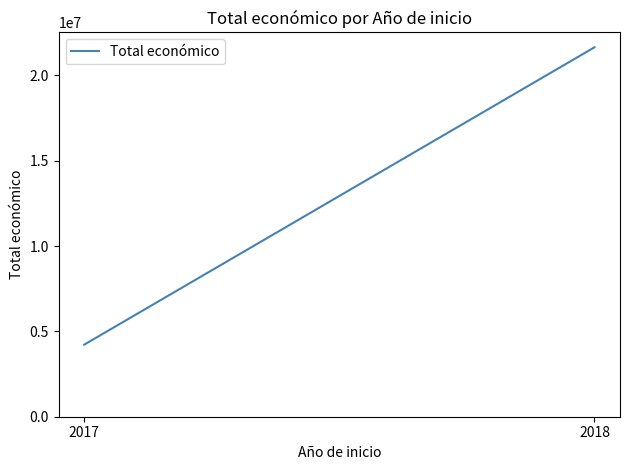

The value at 2018 is 21651842.7. True or false?

True